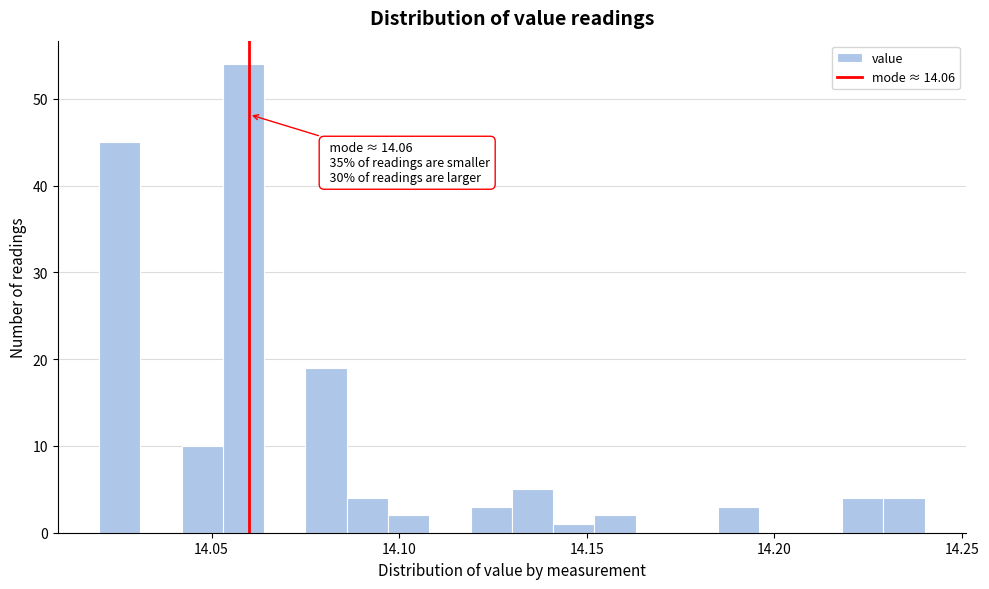

Read against the x-axis, roughly where is the centre of the tallest bar?

14.060